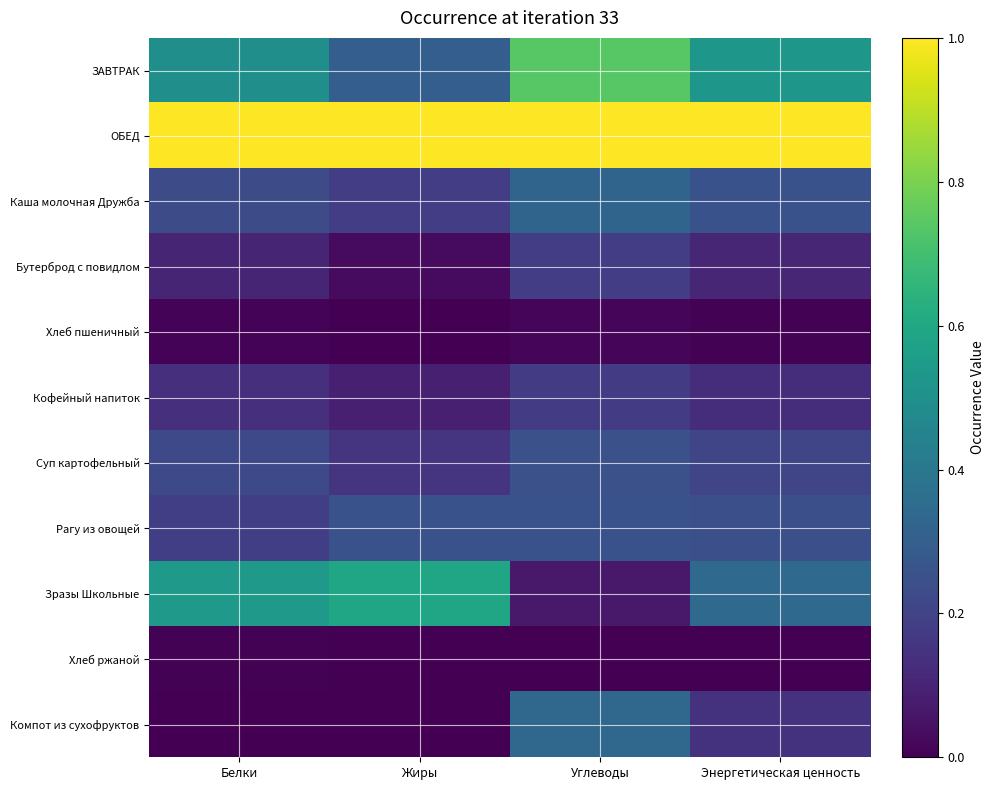

Reading left to right, list all the values displayed in this chart.

ЗАВТРАК: Белки=0.5	Жиры=0.3	Углеводы=0.7	Энергетическая ценность=0.5
ОБЕД: Белки=1.0	Жиры=1.0	Углеводы=1.0	Энергетическая ценность=1.0
Каша молочная Дружба: Белки=0.2	Жиры=0.2	Углеводы=0.3	Энергетическая ценность=0.3
Бутерброд с повидлом: Белки=0.1	Жиры=0.0	Углеводы=0.2	Энергетическая ценность=0.1
Хлеб пшеничный: Белки=0.0	Жиры=0.0	Углеводы=0.0	Энергетическая ценность=0.0
Кофейный напиток: Белки=0.1	Жиры=0.1	Углеводы=0.2	Энергетическая ценность=0.1
Суп картофельный: Белки=0.2	Жиры=0.2	Углеводы=0.2	Энергетическая ценность=0.2
Рагу из овощей: Белки=0.2	Жиры=0.3	Углеводы=0.3	Энергетическая ценность=0.2
Зразы Школьные: Белки=0.5	Жиры=0.6	Углеводы=0.1	Энергетическая ценность=0.3
Хлеб ржаной: Белки=0.0	Жиры=0.0	Углеводы=0.0	Энергетическая ценность=0.0
Компот из сухофруктов: Белки=0.0	Жиры=0.0	Углеводы=0.3	Энергетическая ценность=0.1